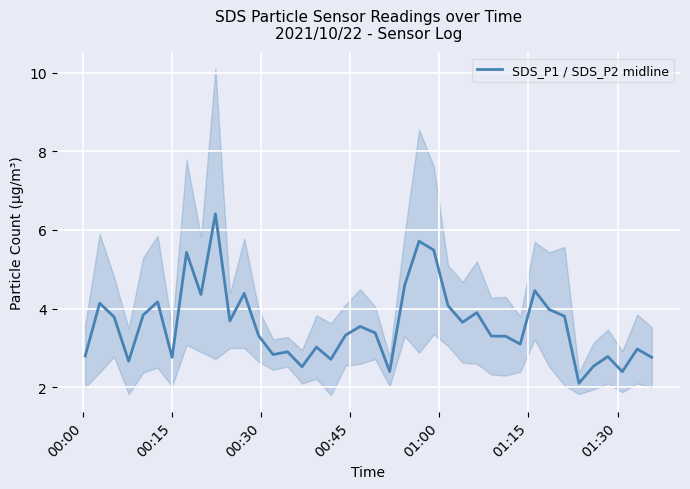

What is the minimum value for SDS_P1 / SDS_P2 midline?

2.1